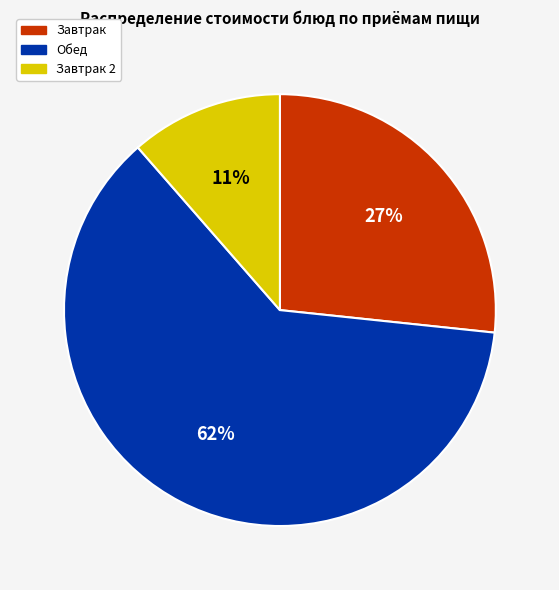

Rank the categories by value from highest to lowest.

Обед, Завтрак, Завтрак 2